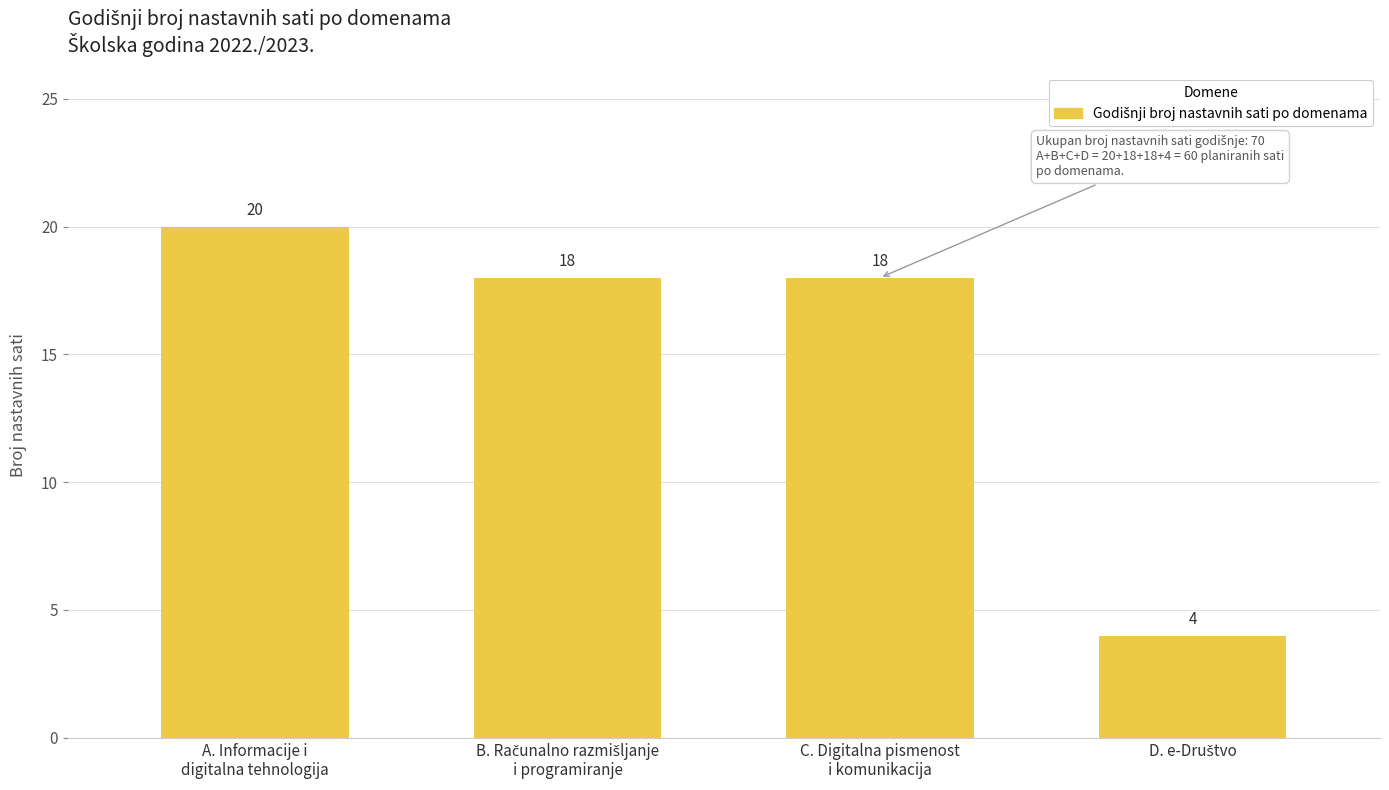

What is the label of the 4th bar from the right?

A. Informacije i
digitalna tehnologija